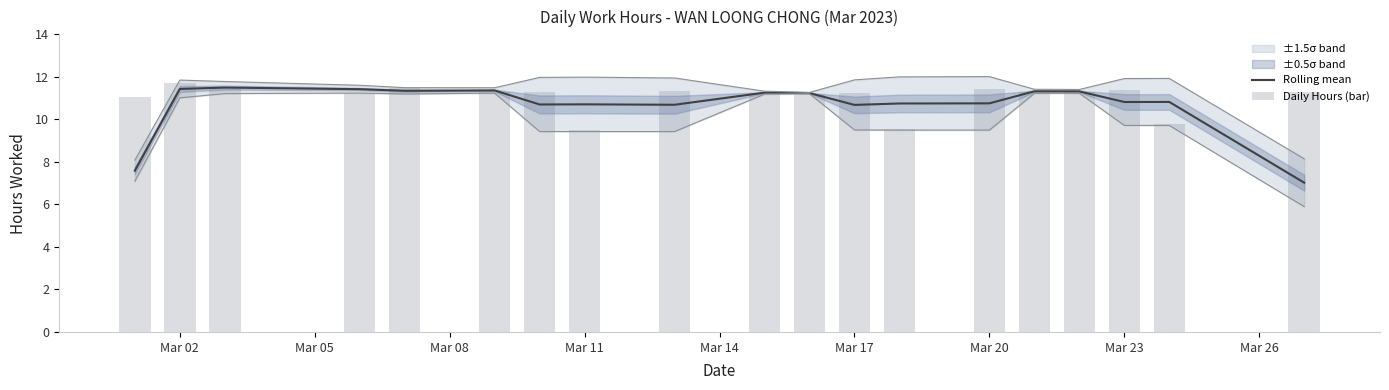

What value does the Rolling mean series have at Mar 23?

10.8